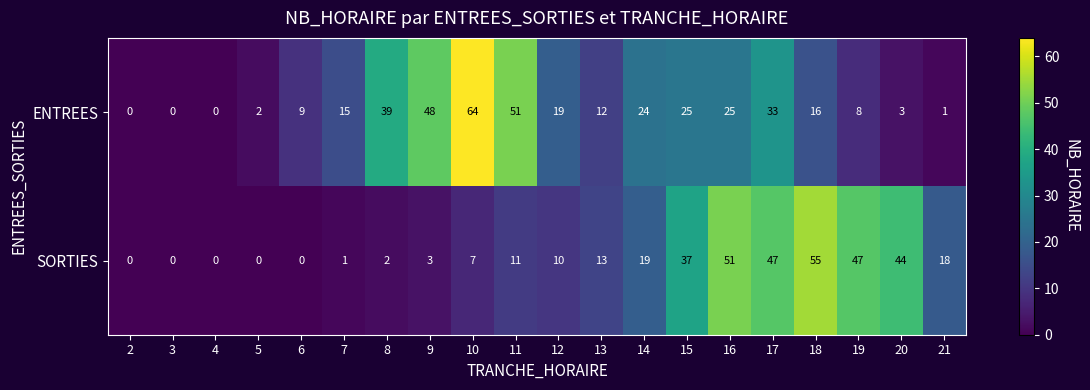

At 5, list the series in order from largest to smallest.

ENTREES, SORTIES